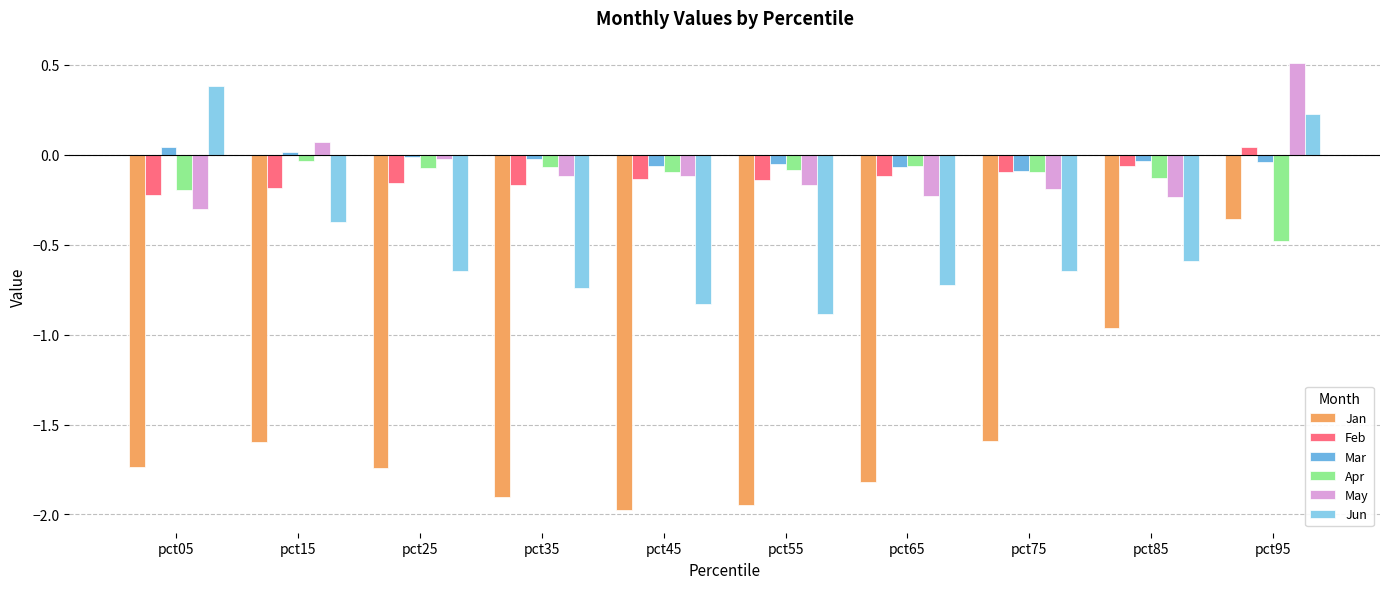

What is the value of the Jun bar at the 8th from the left?

-0.6